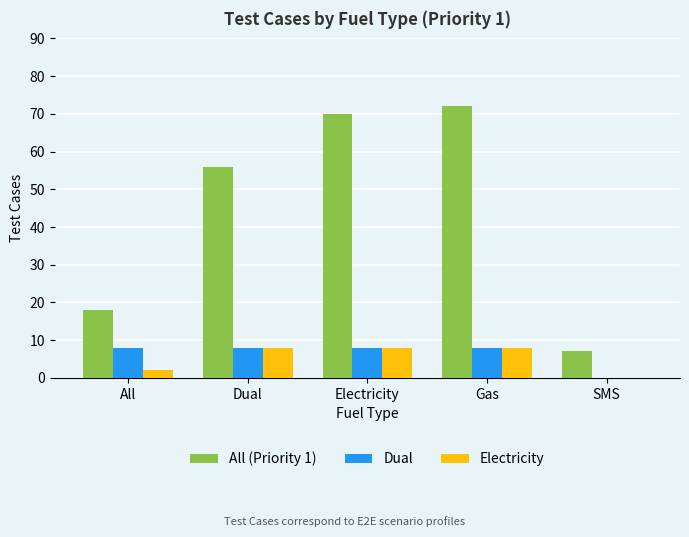

How many values in Dual are above zero?

4